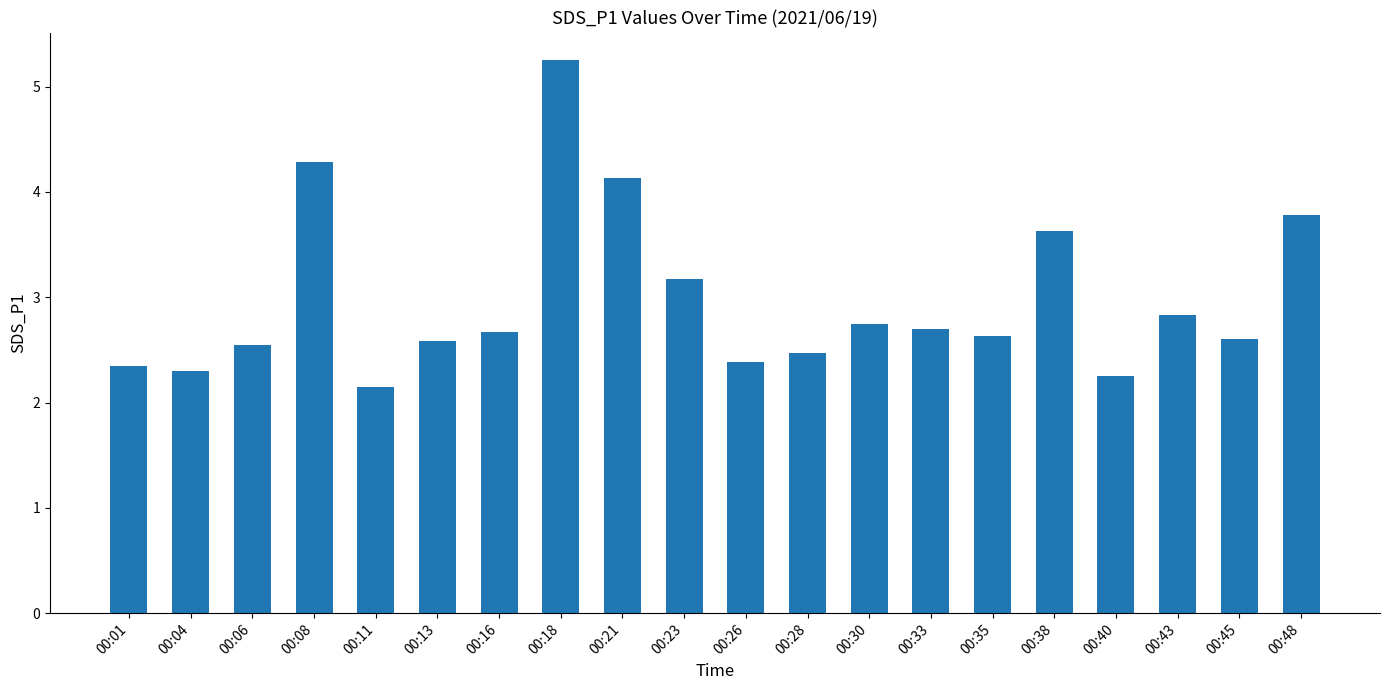

Which label corresponds to the largest value in the chart?

00:18